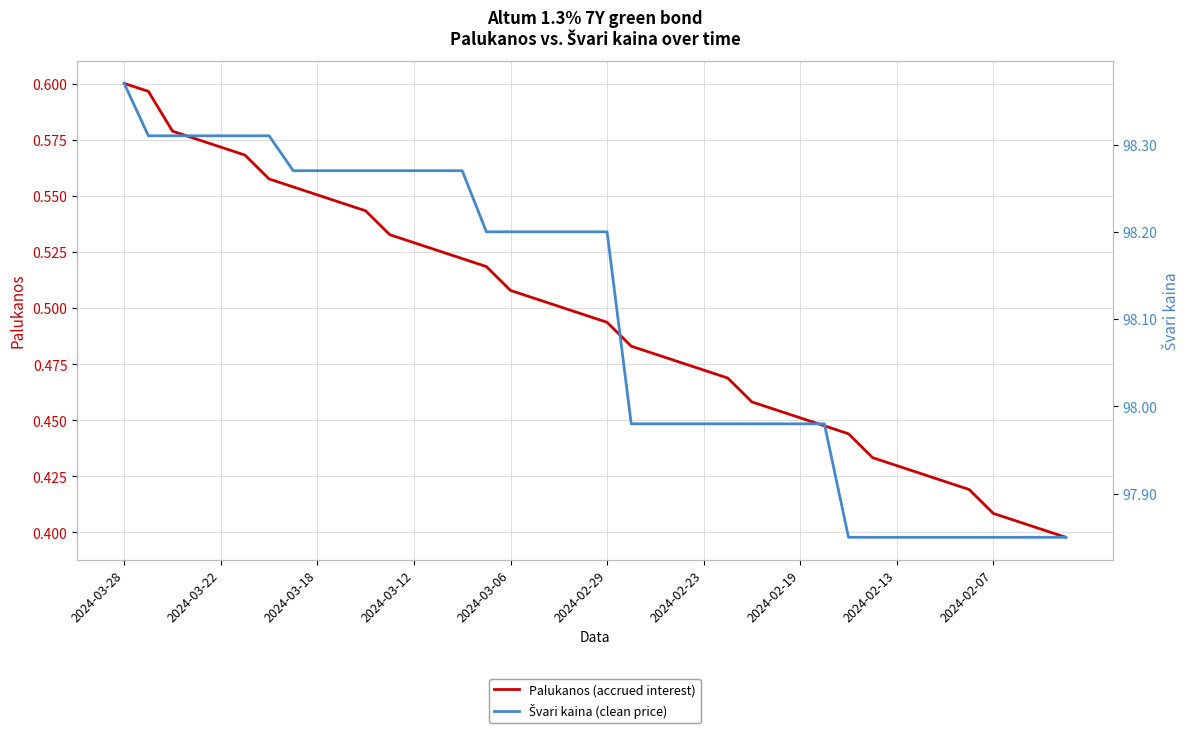

Which label corresponds to the largest value in the chart?

2024-03-28